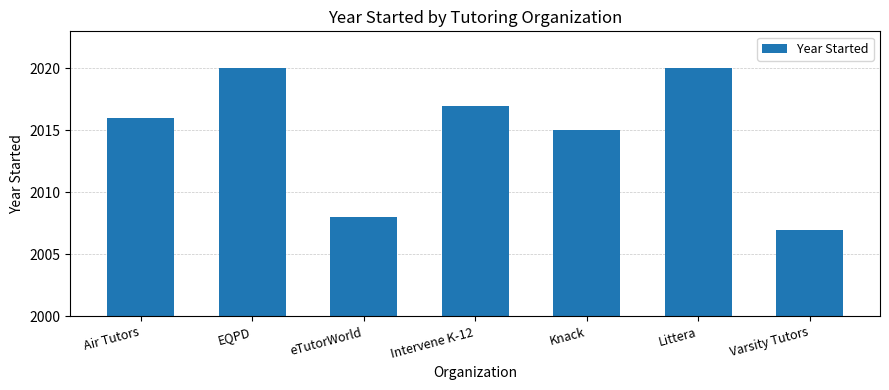

True or false: the data shows 3411 at Littera.

False